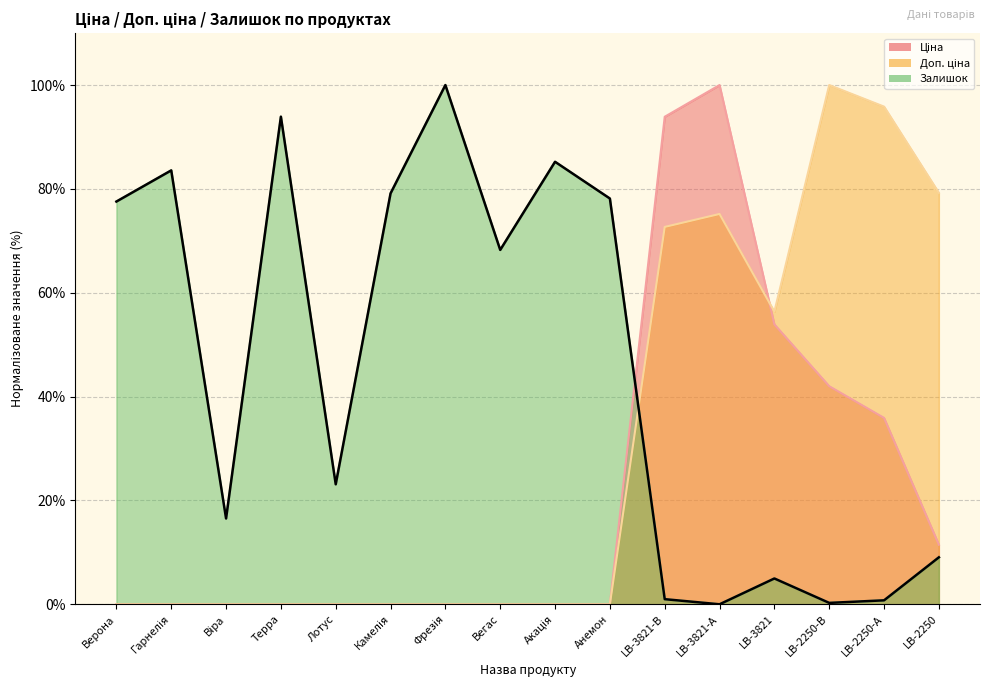

Where is the first local minimum for Залишок?

Віра